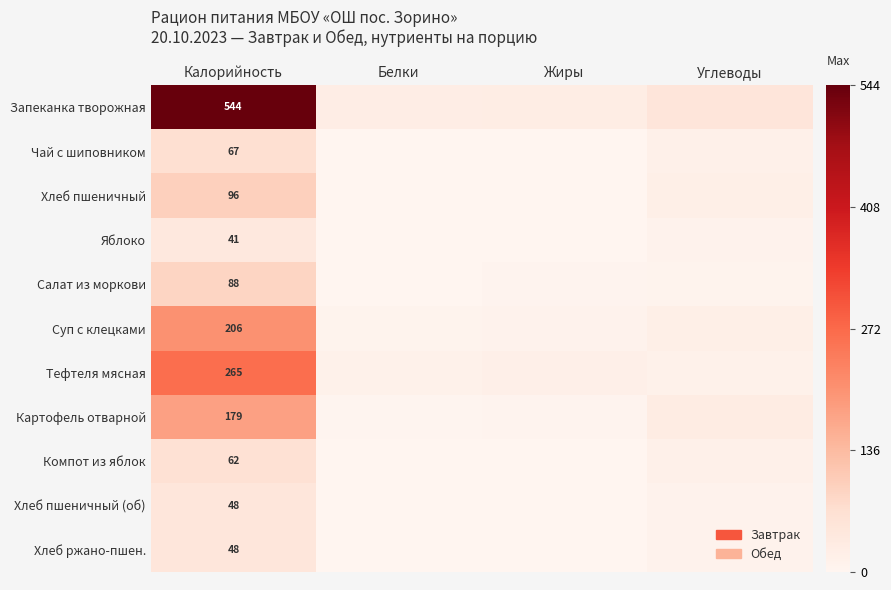

The value of Картофель отварной at Калорийность is 40. True or false?

False